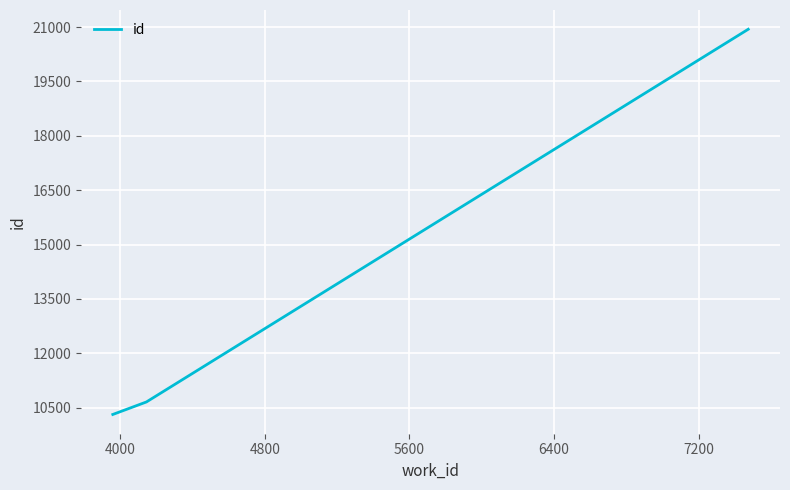

What is the difference between the maximum and minimum values?

10626